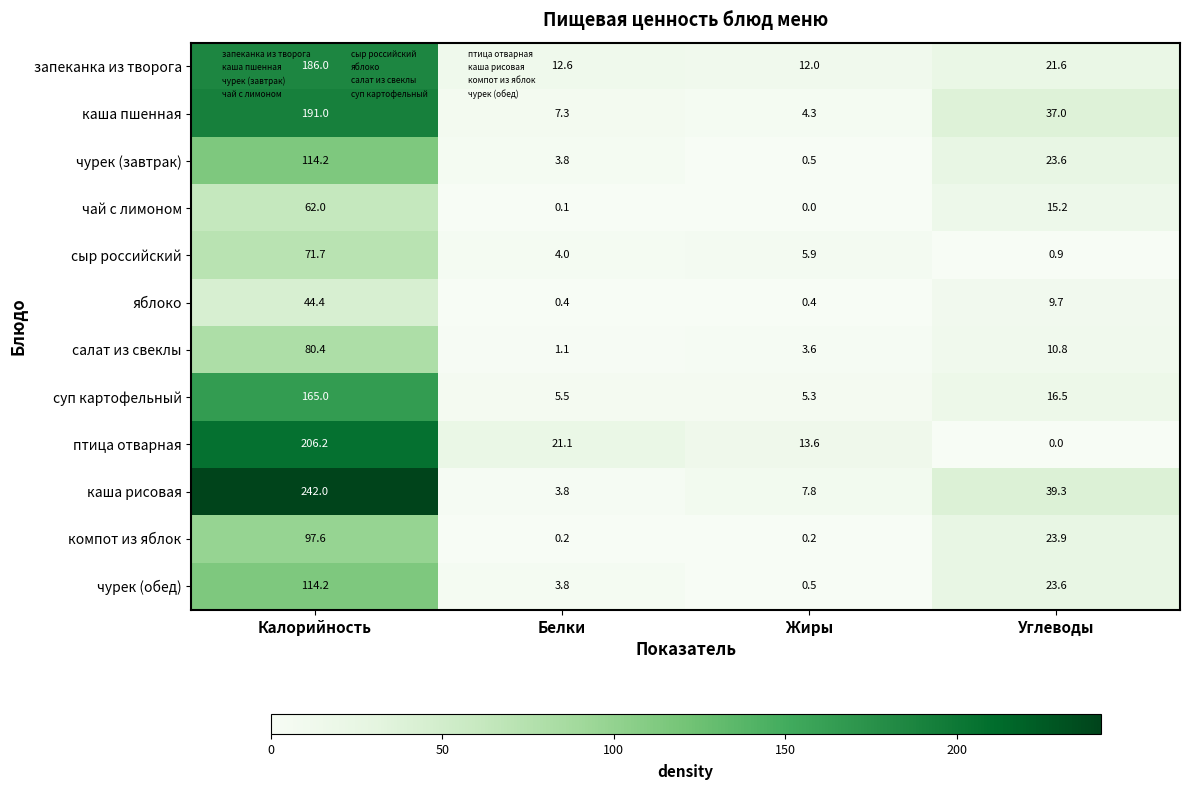

What is the difference between the каша пшенная values at Белки and Углеводы?

29.7